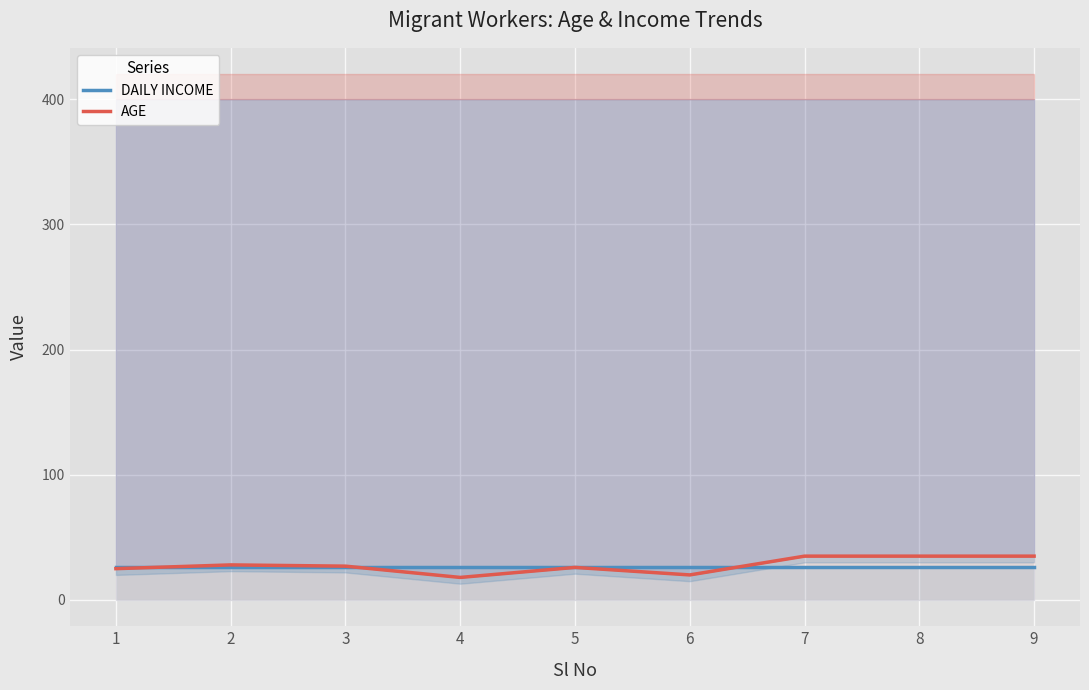

What is the value of the AGE point at the 7th from the left?

35